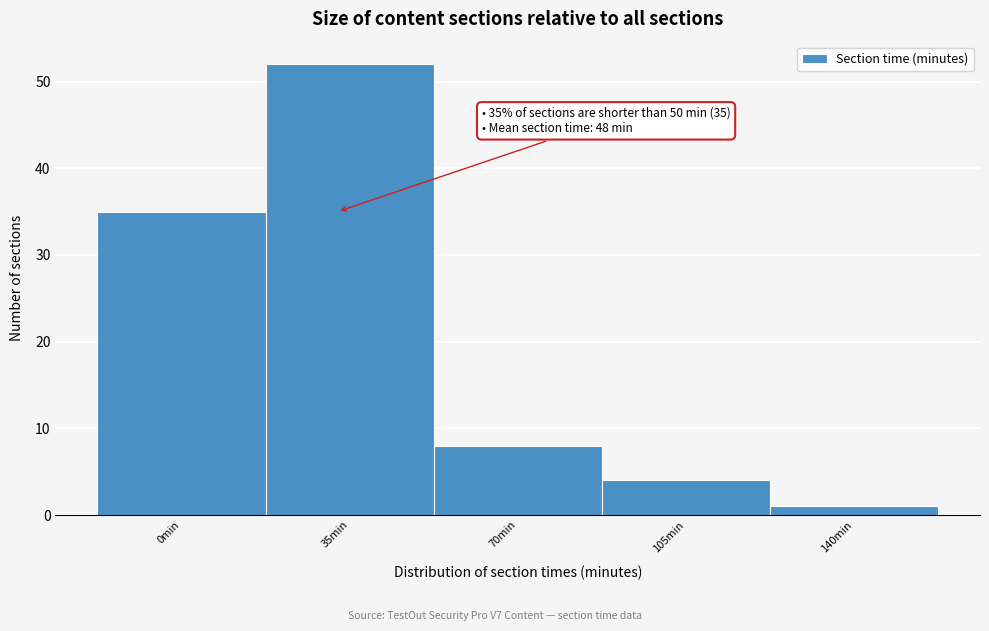

Reading left to right, list all the values displayed in this chart.

0min=35	35min=52	70min=8	105min=4	140min=1